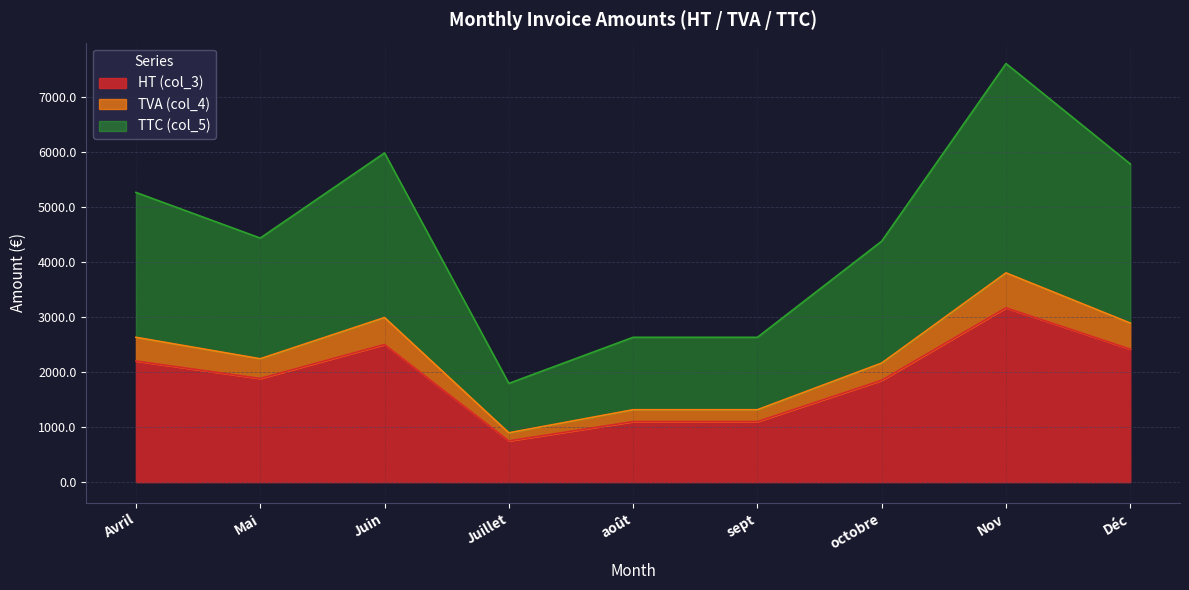

What position from the right is sept?

4